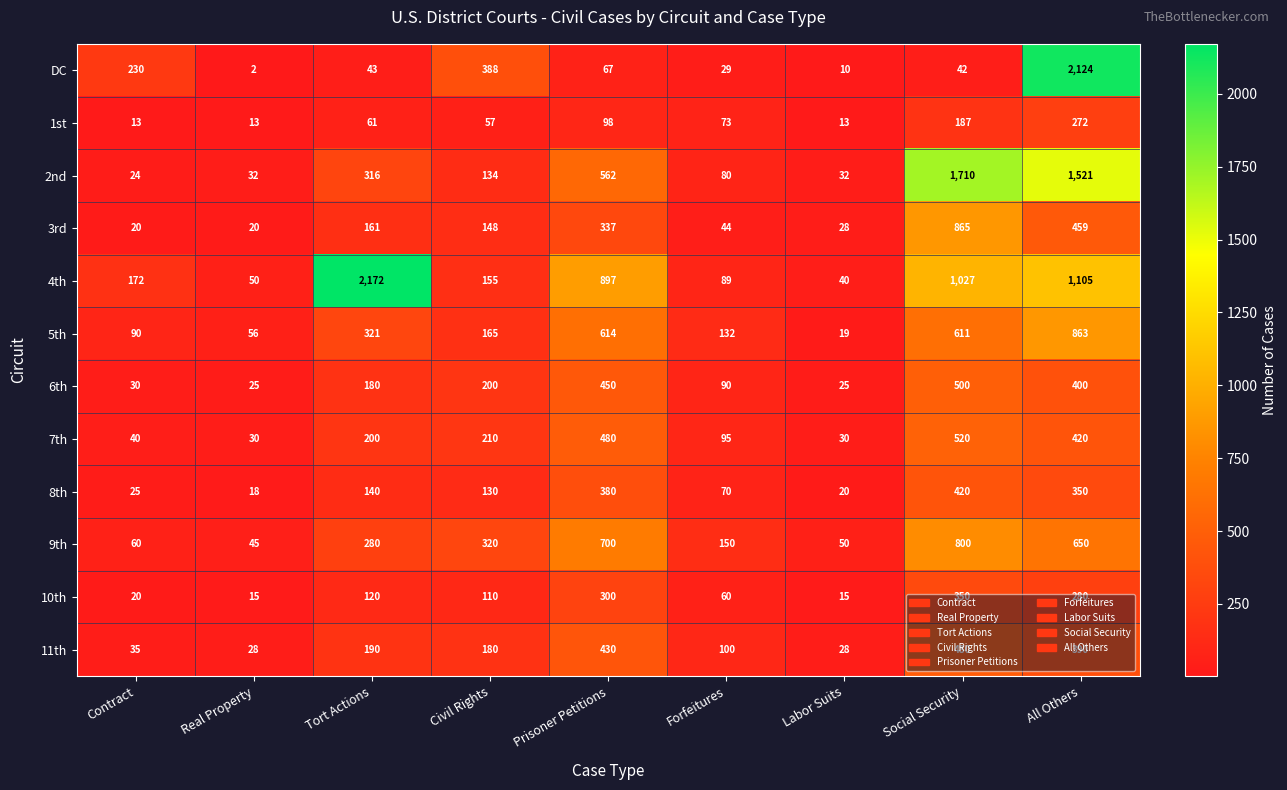

What is the difference between the second highest and second lowest values in the 10th series?

285